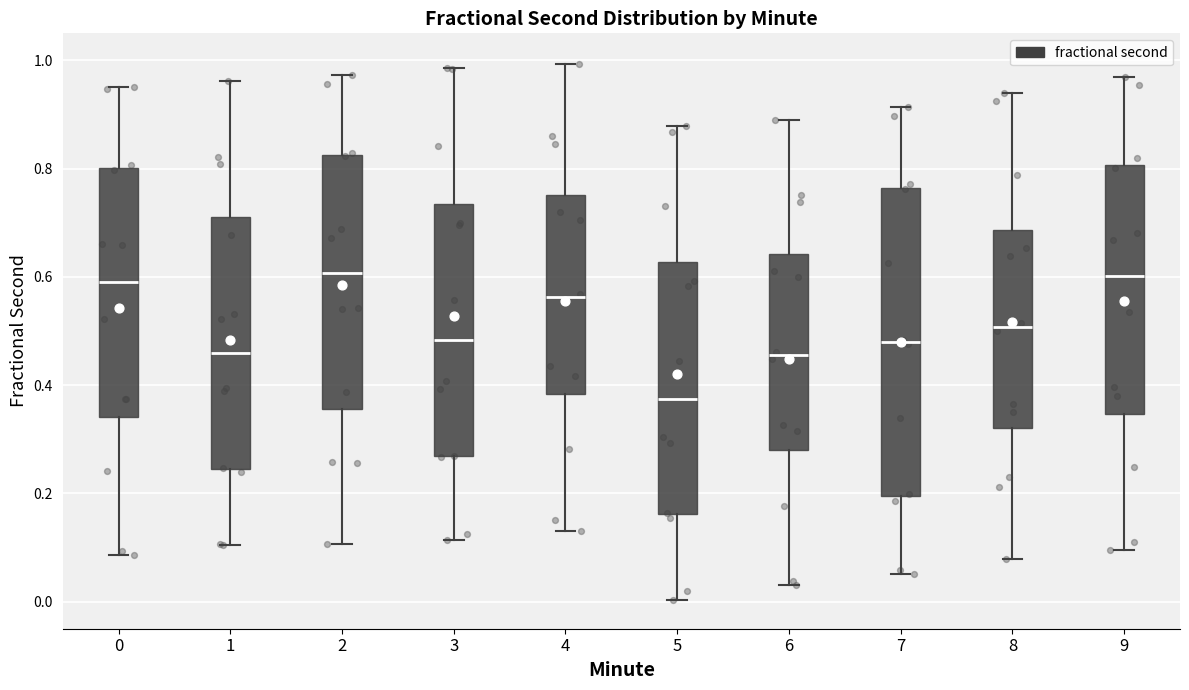

Which box is the tallest, from its lower edge to its upper edge?

7